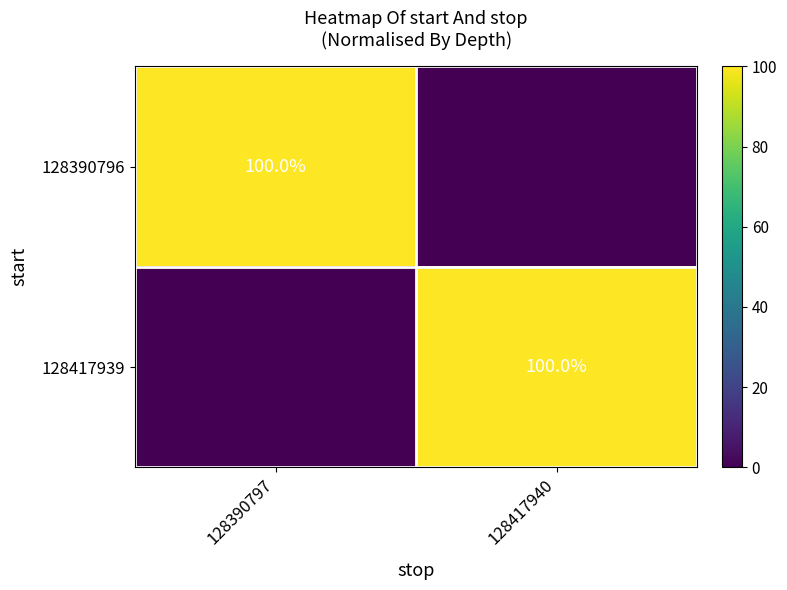

True or false: 128390796 has a value of 100 at 128390797.

True